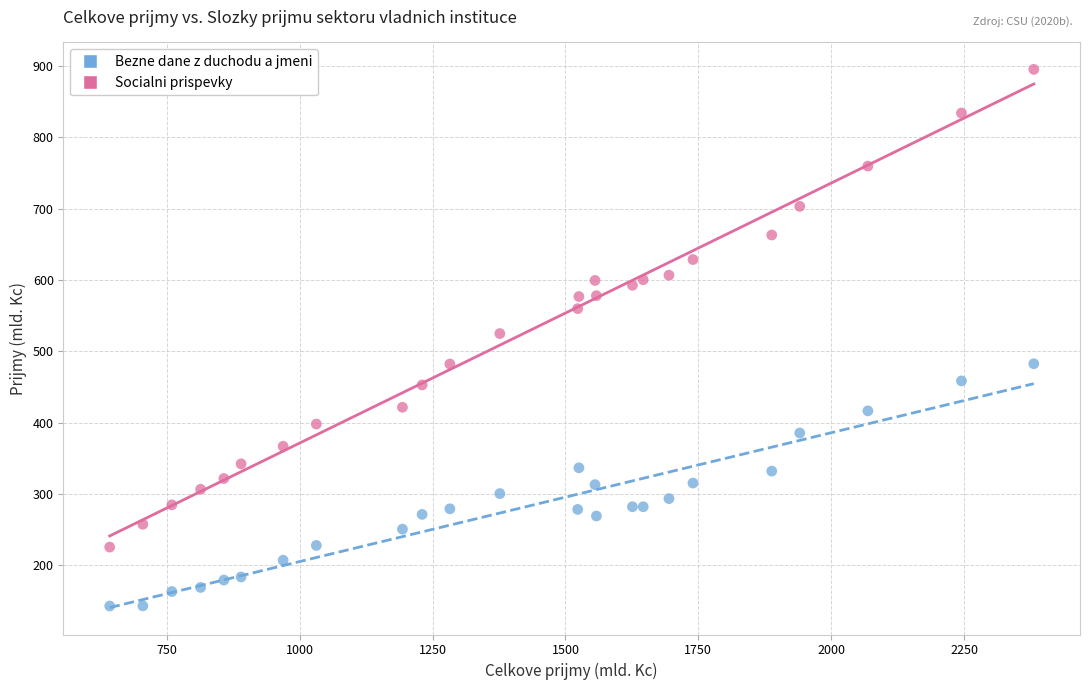

Across all data points, what is the range of X values (max minus min)?

1738.8